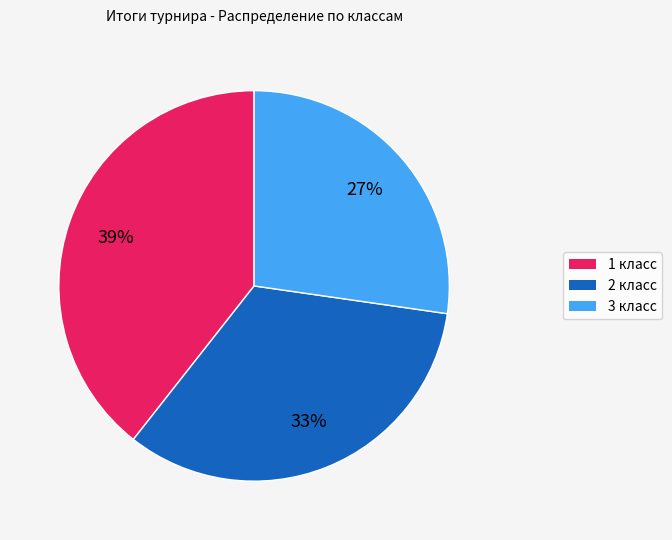

Do 1 and 3 together represent more than half of the pie?

Yes